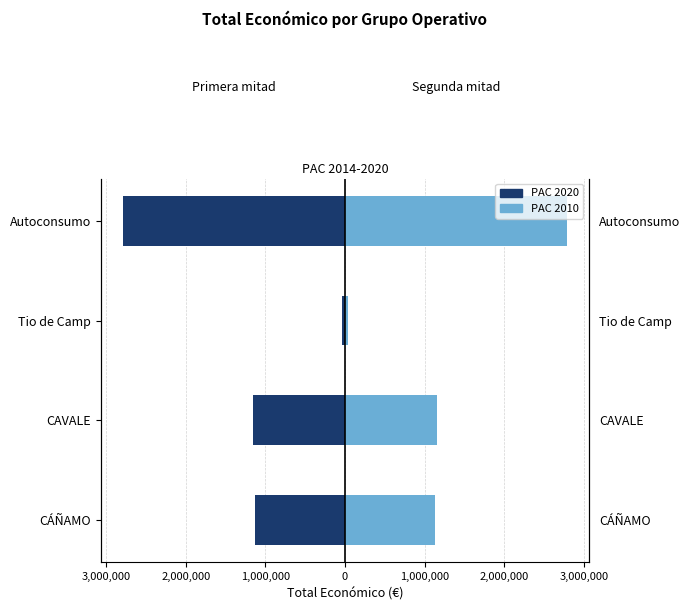

How many bars are there in each group?

2